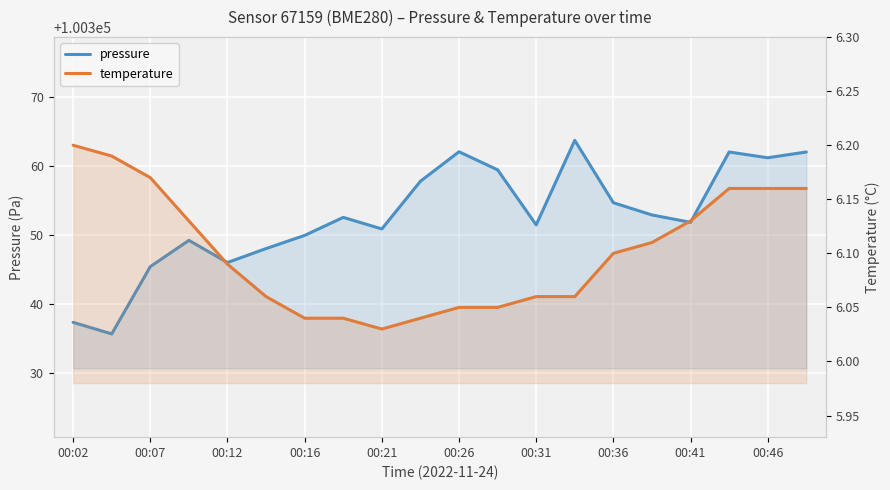

What is the label of the 16th point from the left?

15